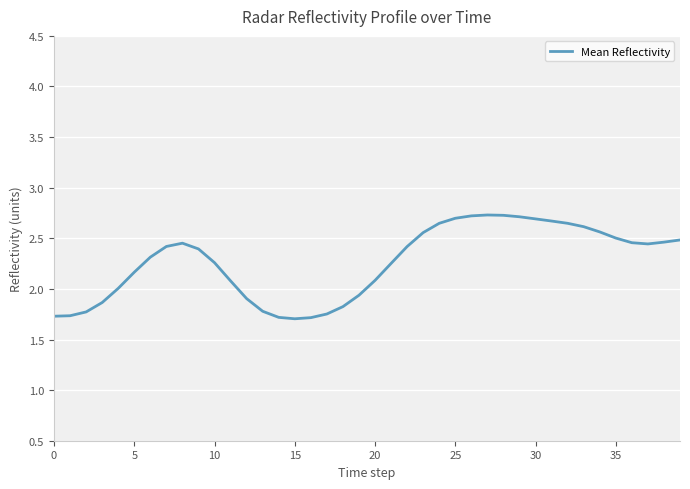

What is the difference between the maximum and minimum values?

1.0